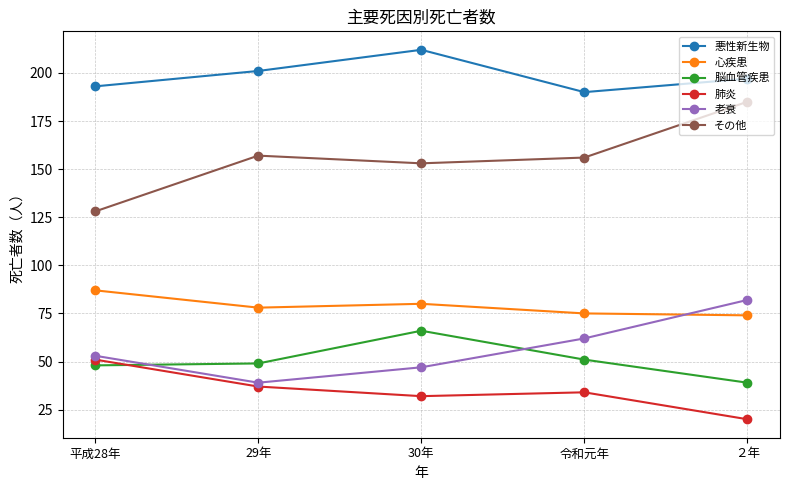

Reading left to right, what are all the values shown in this chart?

悪性新生物: 平成28年=193	29年=201	30年=212	令和元年=190	２年=197
心疾患: 平成28年=87	29年=78	30年=80	令和元年=75	２年=74
脳血管疾患: 平成28年=48	29年=49	30年=66	令和元年=51	２年=39
肺炎: 平成28年=51	29年=37	30年=32	令和元年=34	２年=20
老衰: 平成28年=53	29年=39	30年=47	令和元年=62	２年=82
その他: 平成28年=128	29年=157	30年=153	令和元年=156	２年=185